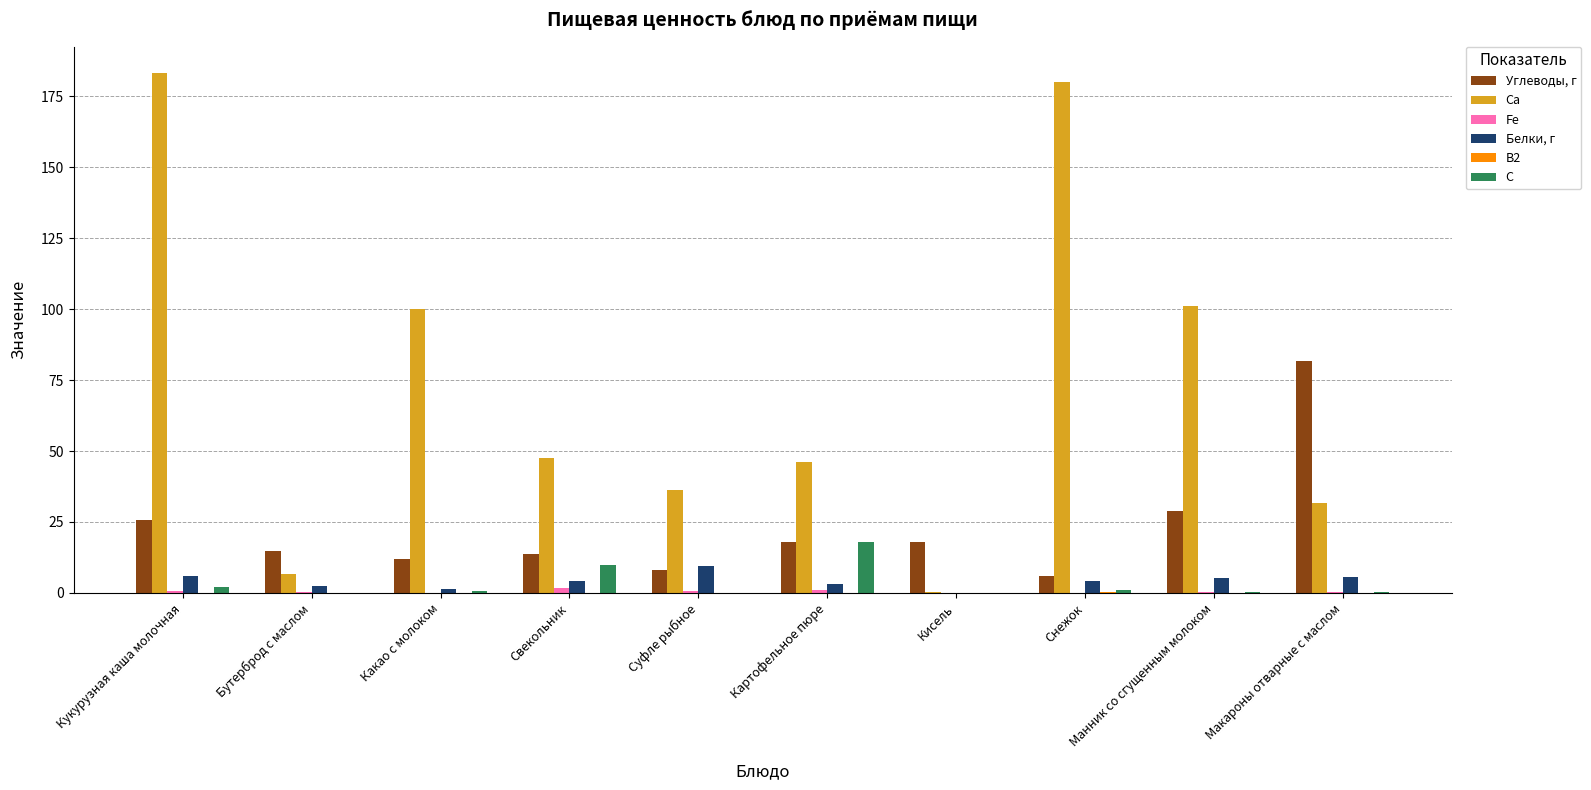

The value of Ca at Манник со сгущенным молоком is 140.8. True or false?

False